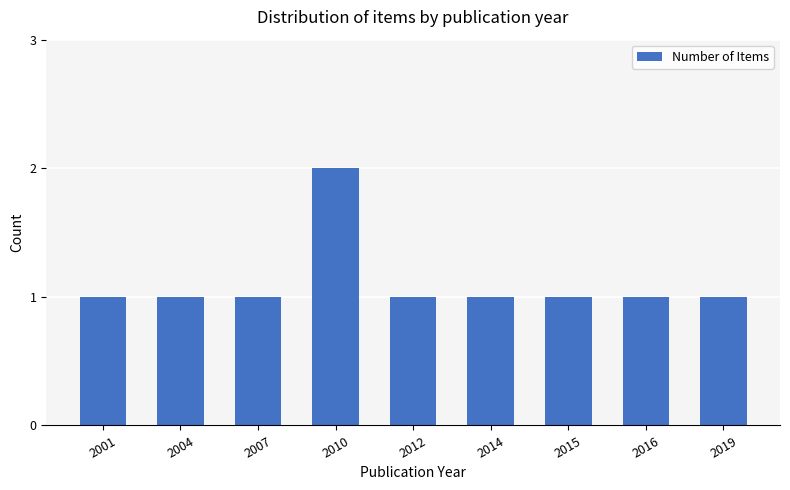

Count the values in the range 1 to 2.

9